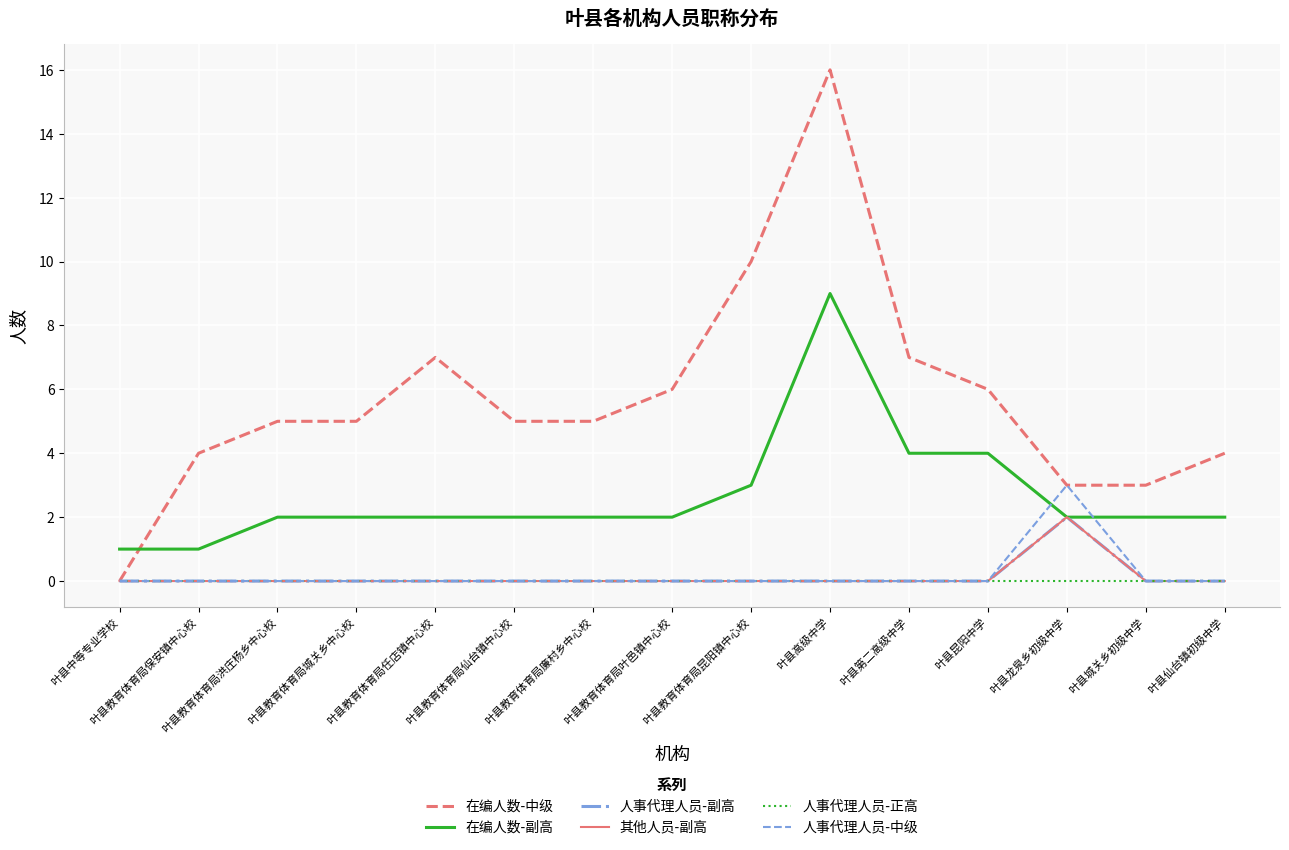

What position from the right is 叶县教育体育局仙台镇中心校?

10